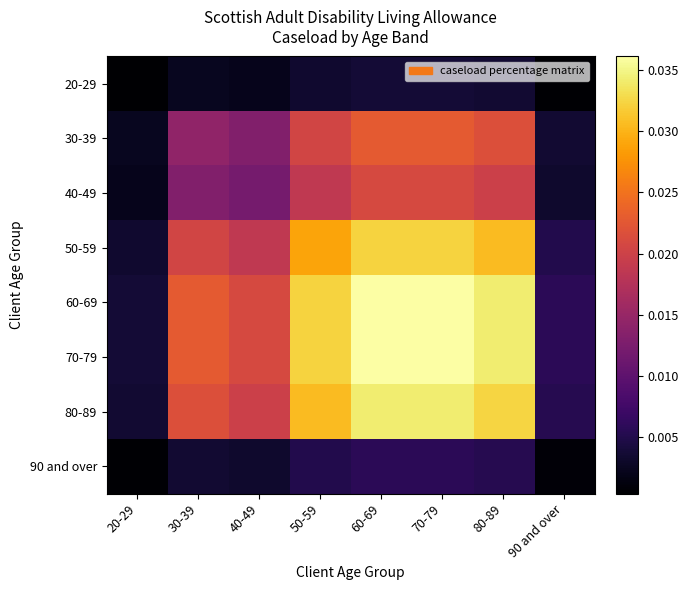

Reading left to right, what are all the values shown in this chart?

20-29: 20-29=0.0	30-39=0.0	40-49=0.0	50-59=0.0	60-69=0.0	70-79=0.0	80-89=0.0	90 and over=0.0
30-39: 20-29=0.0	30-39=0.0	40-49=0.0	50-59=0.0	60-69=0.0	70-79=0.0	80-89=0.0	90 and over=0.0
40-49: 20-29=0.0	30-39=0.0	40-49=0.0	50-59=0.0	60-69=0.0	70-79=0.0	80-89=0.0	90 and over=0.0
50-59: 20-29=0.0	30-39=0.0	40-49=0.0	50-59=0.0	60-69=0.0	70-79=0.0	80-89=0.0	90 and over=0.0
60-69: 20-29=0.0	30-39=0.0	40-49=0.0	50-59=0.0	60-69=0.0	70-79=0.0	80-89=0.0	90 and over=0.0
70-79: 20-29=0.0	30-39=0.0	40-49=0.0	50-59=0.0	60-69=0.0	70-79=0.0	80-89=0.0	90 and over=0.0
80-89: 20-29=0.0	30-39=0.0	40-49=0.0	50-59=0.0	60-69=0.0	70-79=0.0	80-89=0.0	90 and over=0.0
90 and over: 20-29=0.0	30-39=0.0	40-49=0.0	50-59=0.0	60-69=0.0	70-79=0.0	80-89=0.0	90 and over=0.0